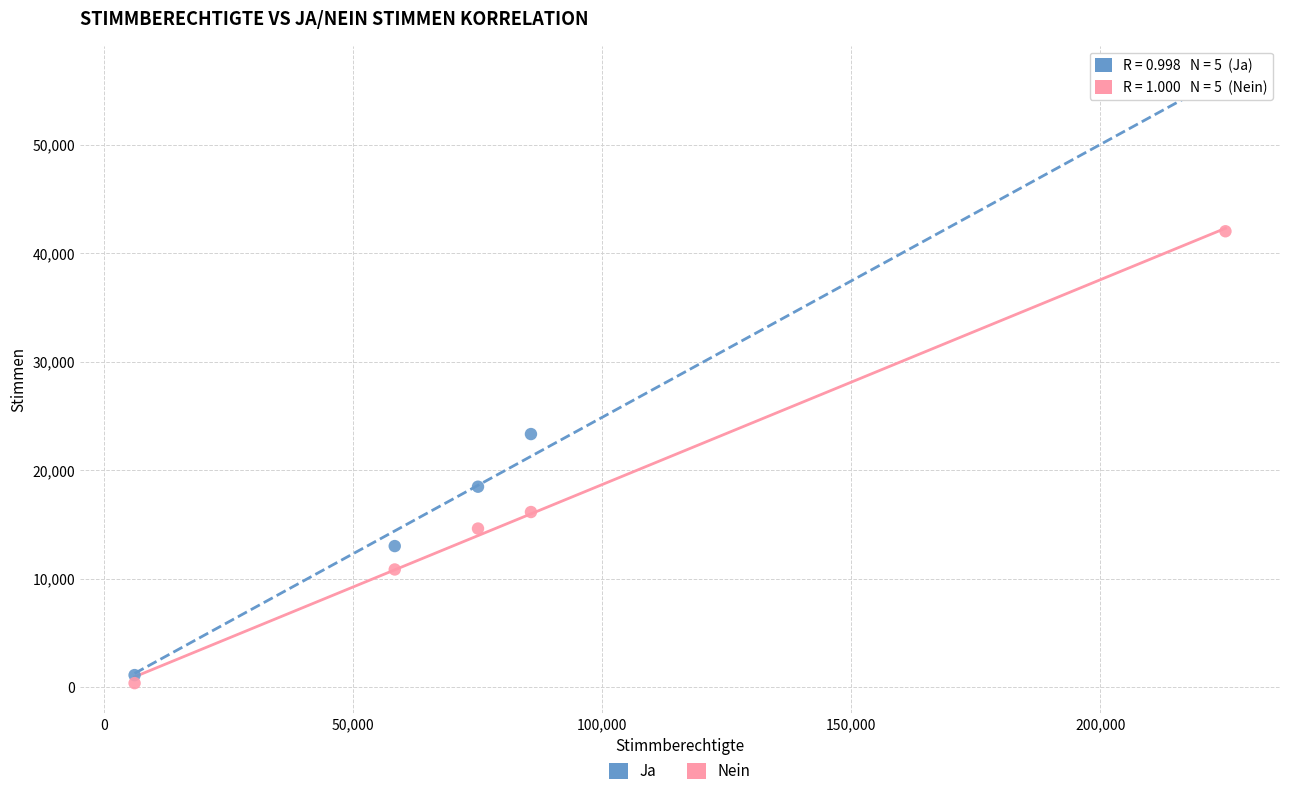

Which series has the largest Y range (max minus min)?

Ja